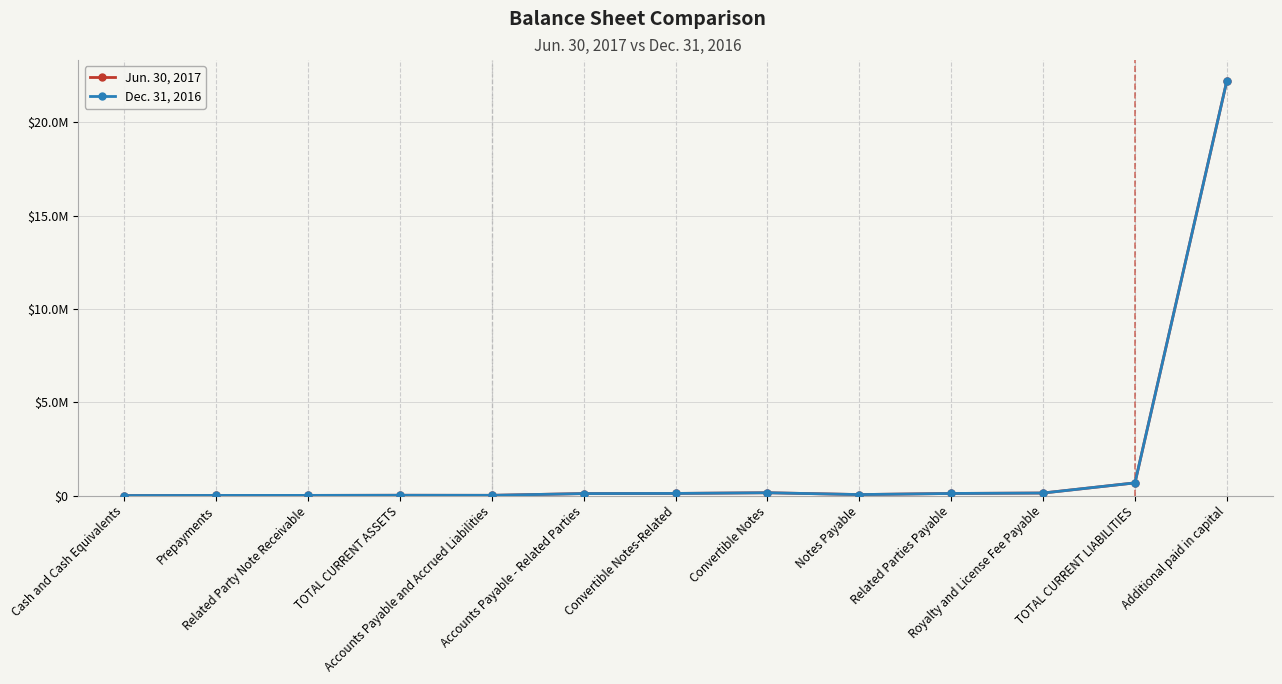

At which label does Dec. 31, 2016 first exceed 105310?

Convertible Notes-Related